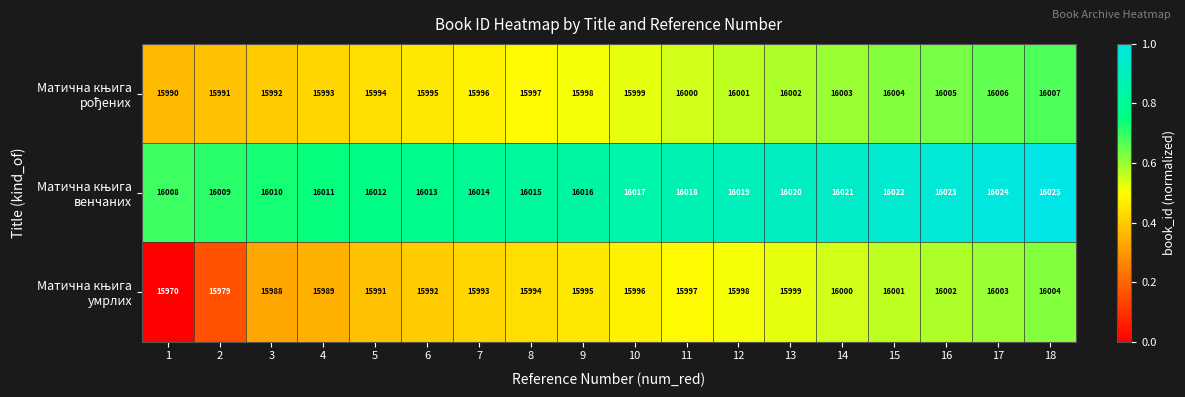

At which category is the sum across all series the highest?

18